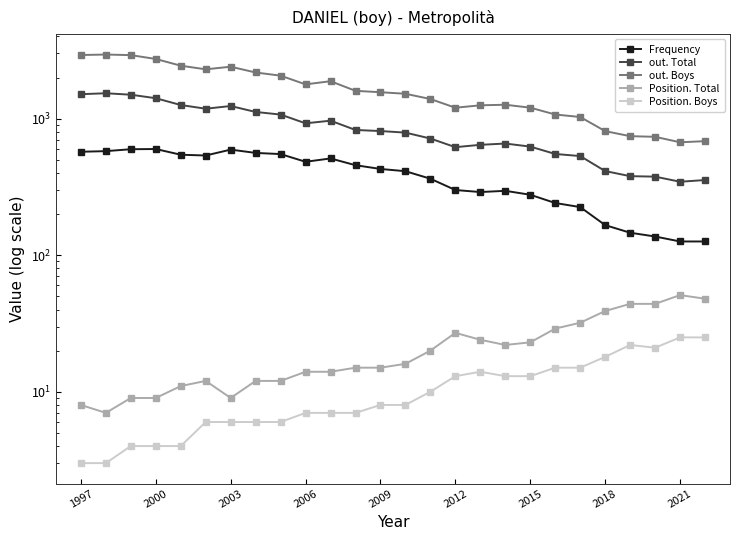

True or false: Position. Boys and out. Total cross at least once.

False